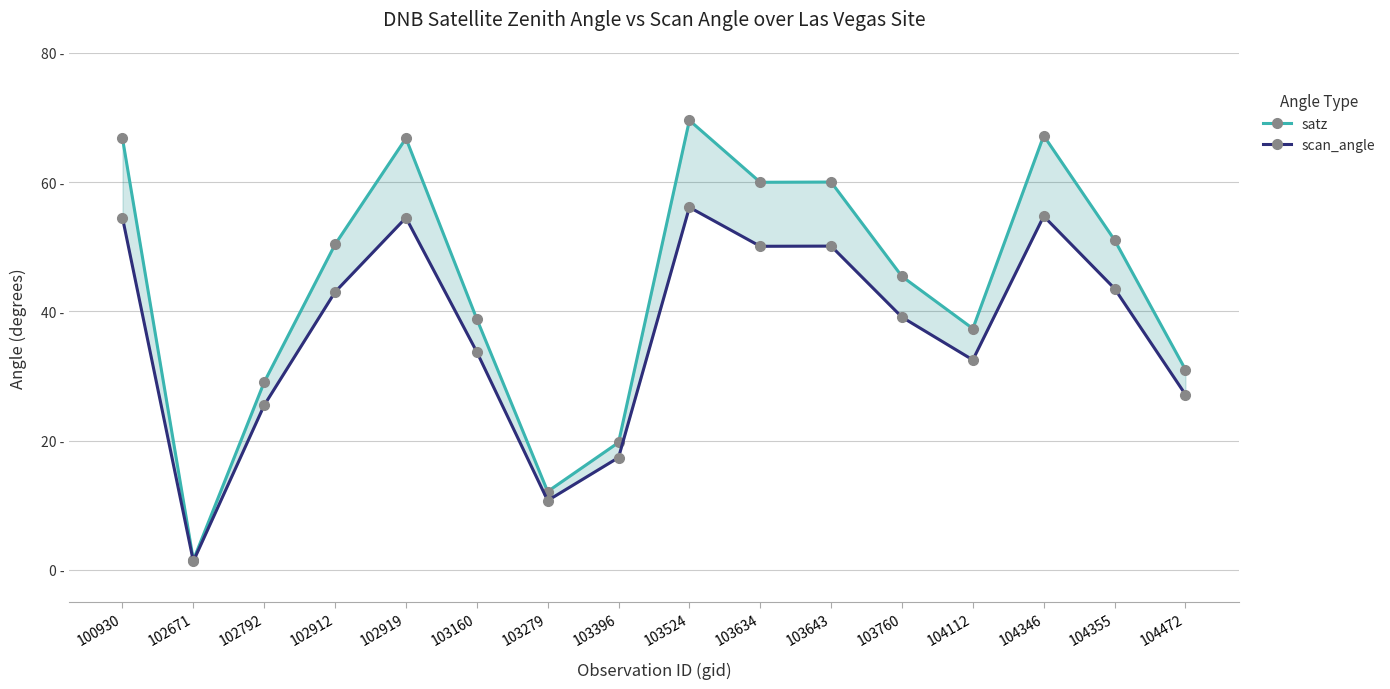

Does the chart display data point markers on the line(s)?

Yes